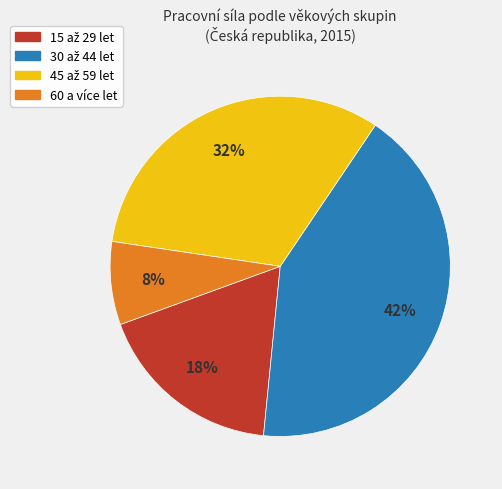

What is the smallest slice in the pie chart?

60 a více let